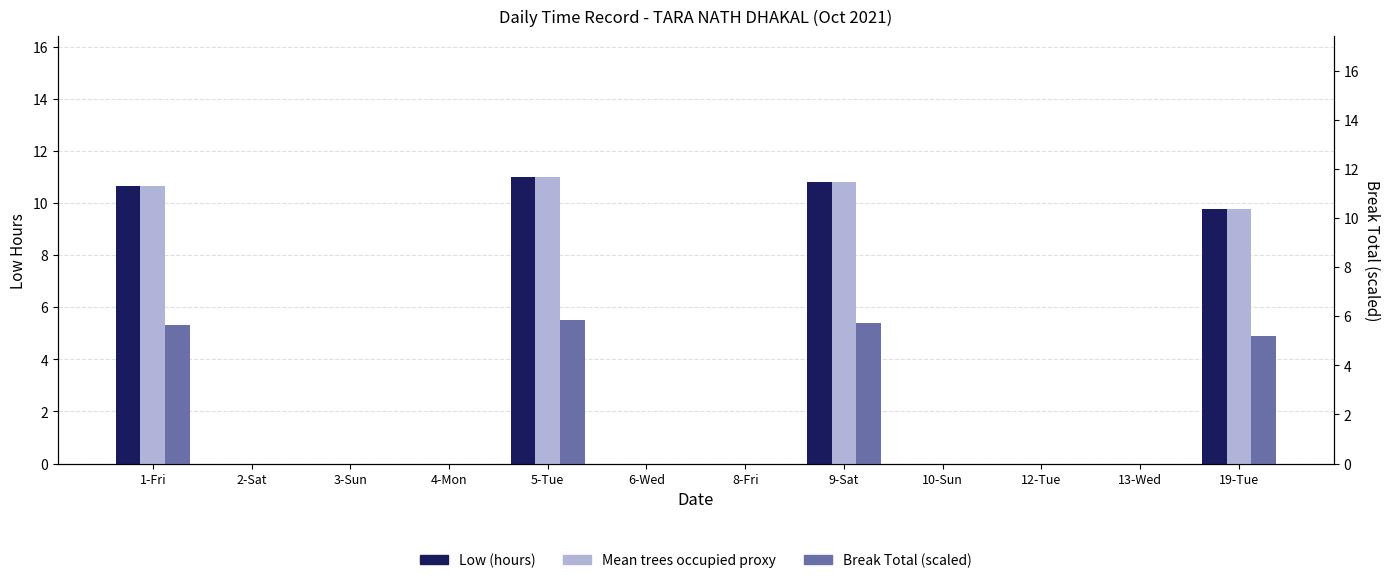

Count the number of categories in the chart.

12